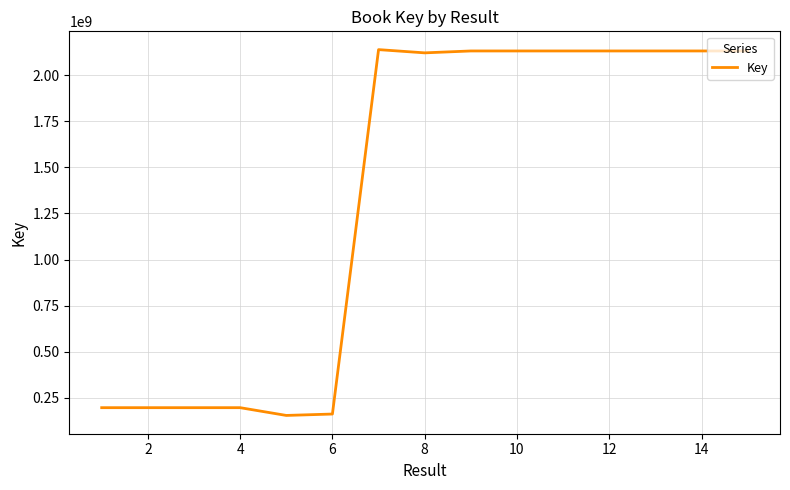

What is the average value?

1351804564